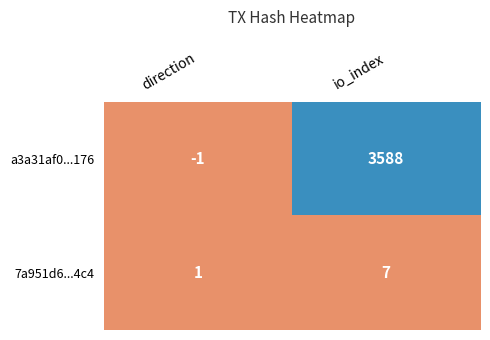

Where is 7a951d6...4c4 nearest to the value 4?

direction